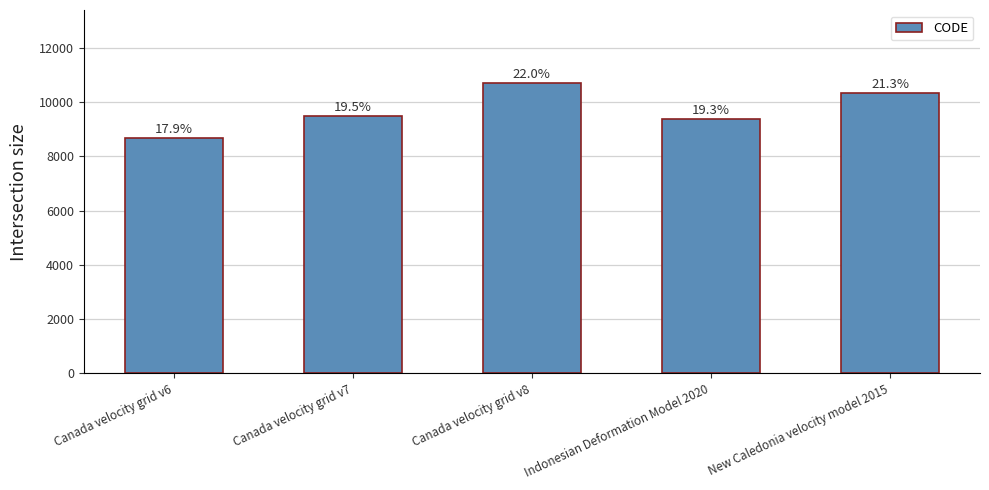

What is the label of the 1st bar from the left?

Canada velocity grid v6